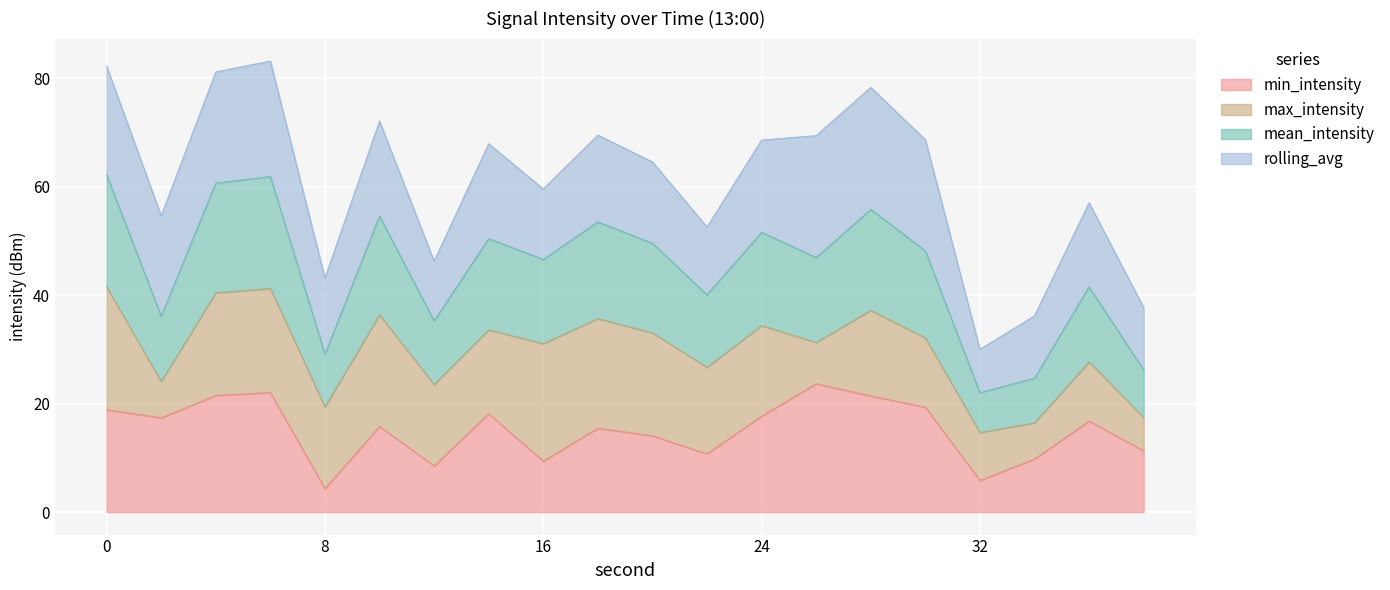

Is it true that mean_intensity equals 51.4 at 8?

False